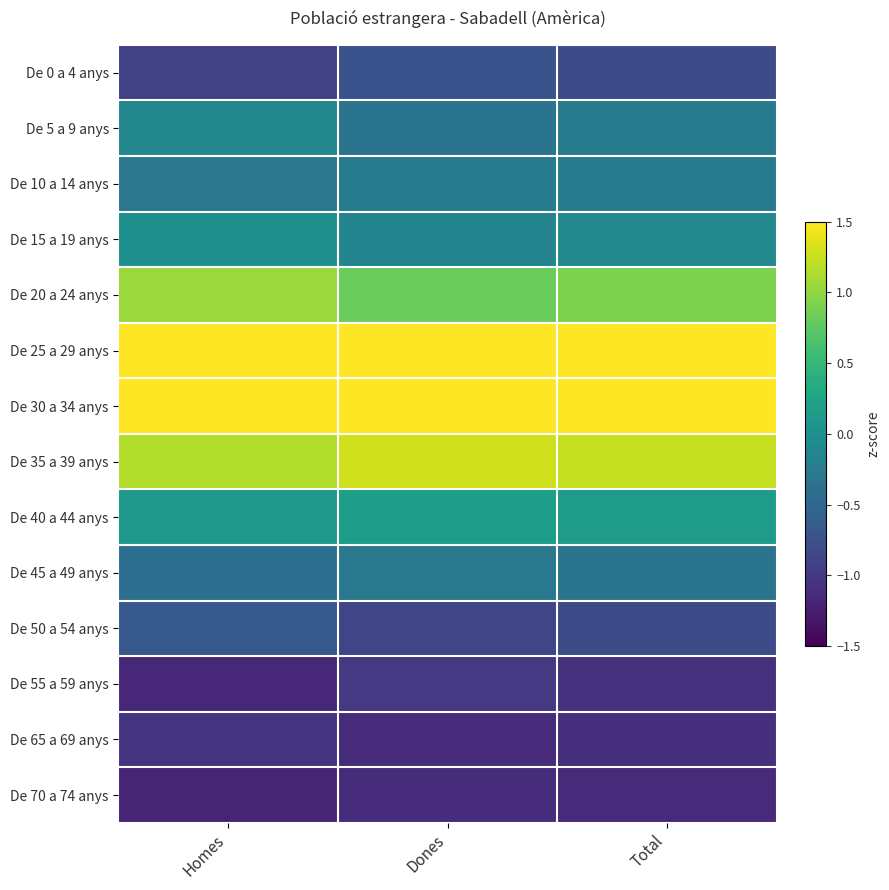

Reading left to right, extract all data points from this chart.

De 0 a 4 anys: Homes=-0.9	Dones=-0.7	Total=-0.8
De 5 a 9 anys: Homes=-0.1	Dones=-0.3	Total=-0.2
De 10 a 14 anys: Homes=-0.3	Dones=-0.3	Total=-0.3
De 15 a 19 anys: Homes=0.0	Dones=-0.1	Total=-0.1
De 20 a 24 anys: Homes=1.1	Dones=0.8	Total=0.9
De 25 a 29 anys: Homes=1.7	Dones=1.9	Total=1.8
De 30 a 34 anys: Homes=1.8	Dones=1.7	Total=1.8
De 35 a 39 anys: Homes=1.2	Dones=1.3	Total=1.2
De 40 a 44 anys: Homes=0.1	Dones=0.2	Total=0.1
De 45 a 49 anys: Homes=-0.4	Dones=-0.3	Total=-0.3
De 50 a 54 anys: Homes=-0.7	Dones=-0.9	Total=-0.8
De 55 a 59 anys: Homes=-1.2	Dones=-1.0	Total=-1.1
De 65 a 69 anys: Homes=-1.1	Dones=-1.1	Total=-1.1
De 70 a 74 anys: Homes=-1.2	Dones=-1.1	Total=-1.1